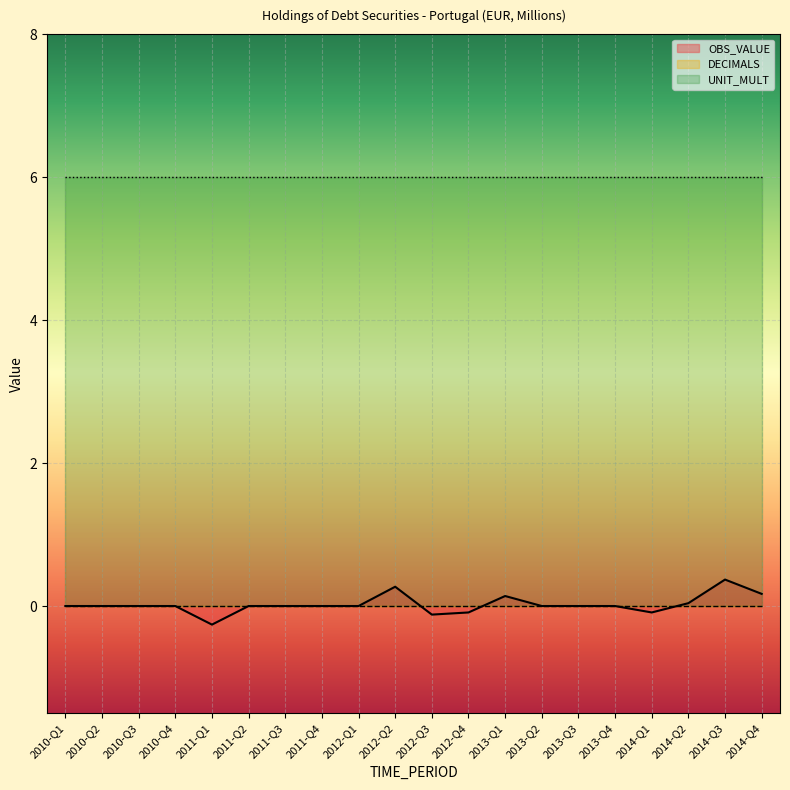

What is the highest value of the OBS_VALUE series?

0.4